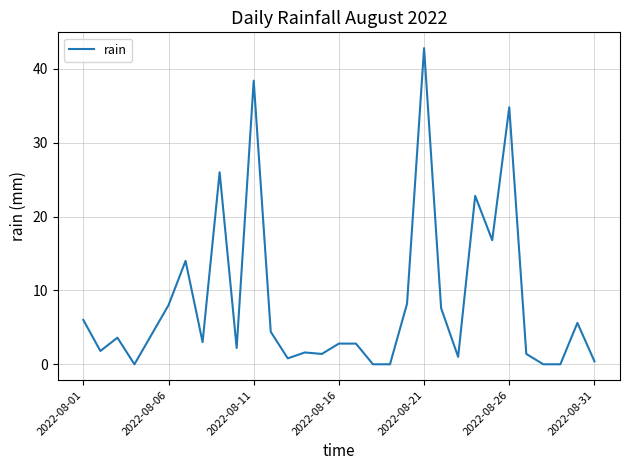

What is the greatest value displayed?

42.8